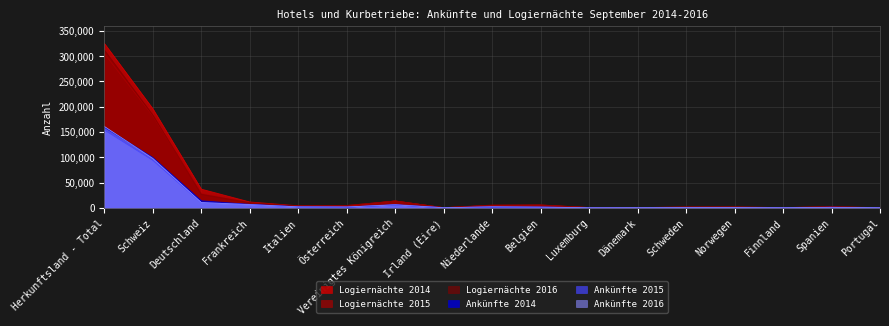

Reading right to left, list all the values displayed in this chart.

Ankünfte 2014: Portugal=159	Spanien=1087	Finnland=139	Norwegen=399	Schweden=486	Dänemark=203	Luxemburg=160	Belgien=1438	Niederlande=1634	Irland (Eire)=114	Vereinigtes Königreich=5647	Österreich=1269	Italien=2136	Frankreich=6887	Deutschland=13974	Schweiz=99586	Herkunftsland - Total=159480
Logiernächte 2014: Portugal=375	Spanien=2025	Finnland=443	Norwegen=1748	Schweden=1666	Dänemark=421	Luxemburg=545	Belgien=5625	Niederlande=4766	Irland (Eire)=246	Vereinigtes Königreich=13623	Österreich=3121	Italien=4021	Frankreich=11583	Deutschland=36988	Schweiz=196109	Herkunftsland - Total=325322
Ankünfte 2015: Portugal=164	Spanien=887	Finnland=168	Norwegen=374	Schweden=286	Dänemark=148	Luxemburg=93	Belgien=1148	Niederlande=1782	Irland (Eire)=147	Vereinigtes Königreich=6594	Österreich=1521	Italien=1766	Frankreich=6734	Deutschland=10169	Schweiz=93897	Herkunftsland - Total=153871
Logiernächte 2015: Portugal=264	Spanien=1684	Finnland=592	Norwegen=1103	Schweden=779	Dänemark=257	Luxemburg=318	Belgien=4930	Niederlande=5020	Irland (Eire)=246	Vereinigtes Königreich=13407	Österreich=4596	Italien=3197	Frankreich=10481	Deutschland=28058	Schweiz=181645	Herkunftsland - Total=304908
Ankünfte 2016: Portugal=175	Spanien=894	Finnland=174	Norwegen=450	Schweden=426	Dänemark=257	Luxemburg=156	Belgien=1466	Niederlande=2050	Irland (Eire)=150	Vereinigtes Königreich=5705	Österreich=1689	Italien=1913	Frankreich=6240	Deutschland=10499	Schweiz=97774	Herkunftsland - Total=161047
Logiernächte 2016: Portugal=289	Spanien=1600	Finnland=653	Norwegen=1127	Schweden=1494	Dänemark=428	Luxemburg=480	Belgien=5618	Niederlande=5510	Irland (Eire)=289	Vereinigtes Königreich=13417	Österreich=4618	Italien=3591	Frankreich=9998	Deutschland=26795	Schweiz=183443	Herkunftsland - Total=312041